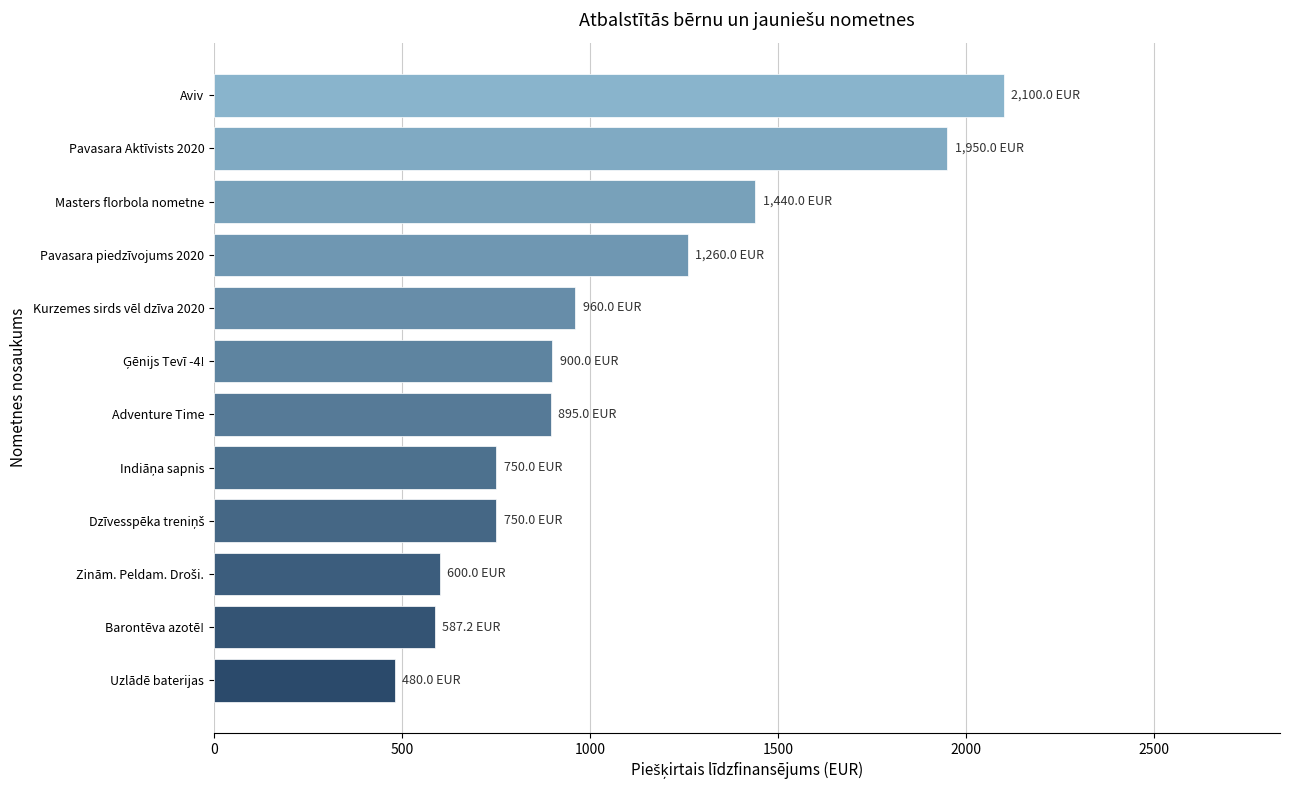

Is it true that the value at Kurzemes sirds vēl dzīva 2020 is 1391.9?

False